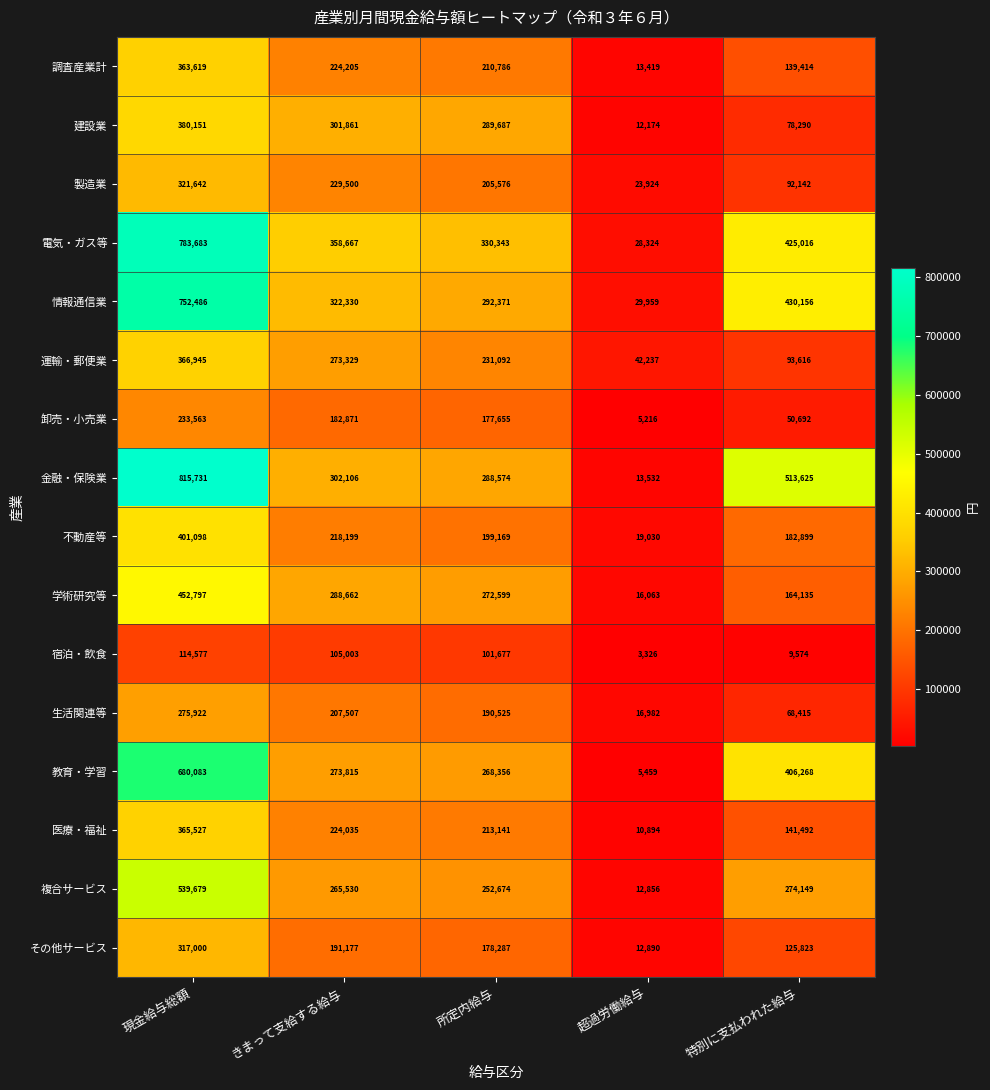

What is the average value of the 金融・保険業 series?

386714